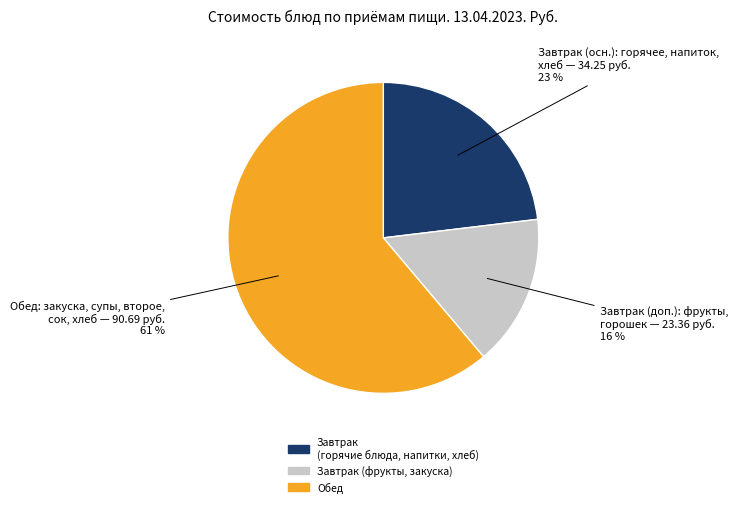

Does any single category account for the majority?

Yes